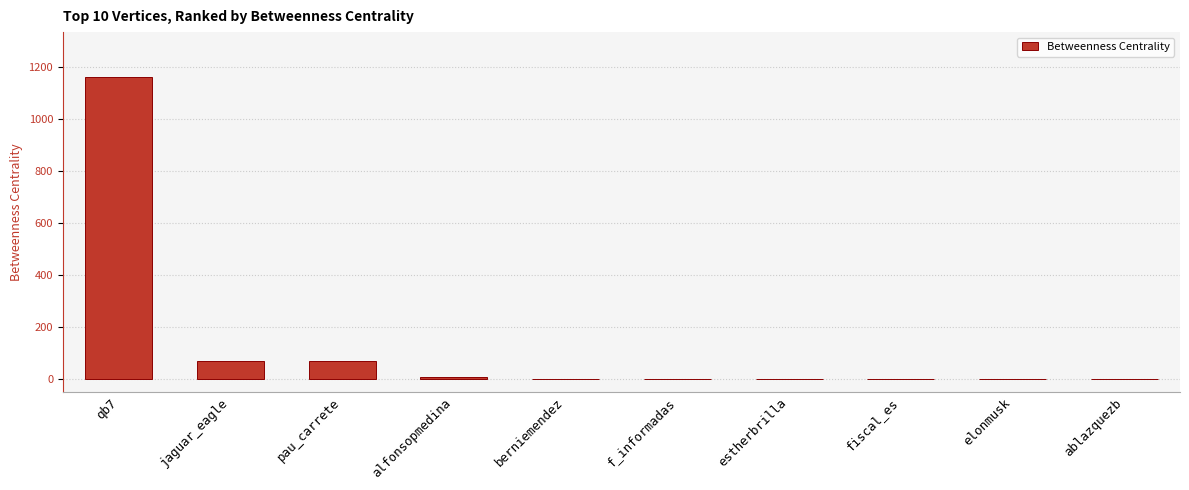

Is it true that the value at ablazquezb is 0.0?

True